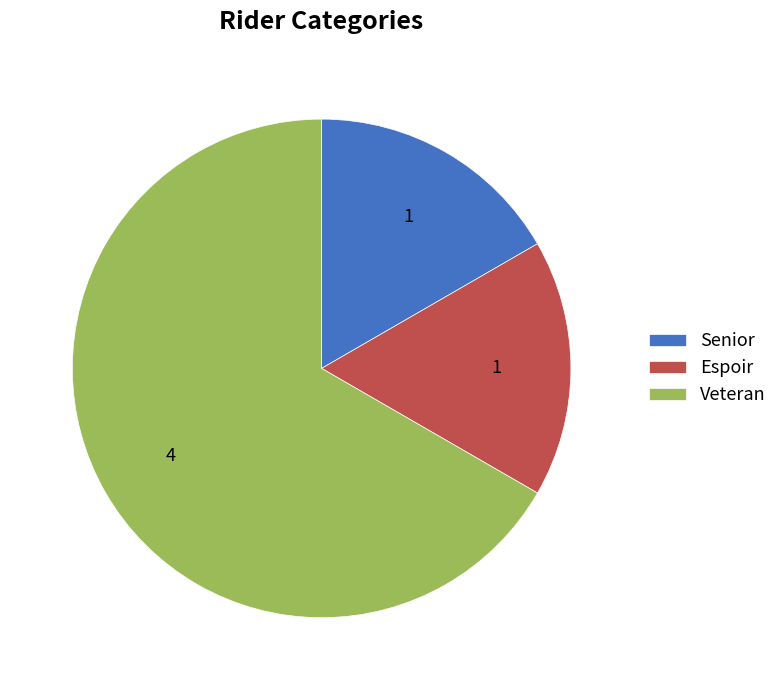

The Veteran slice represents 67% of the pie. True or false?

True